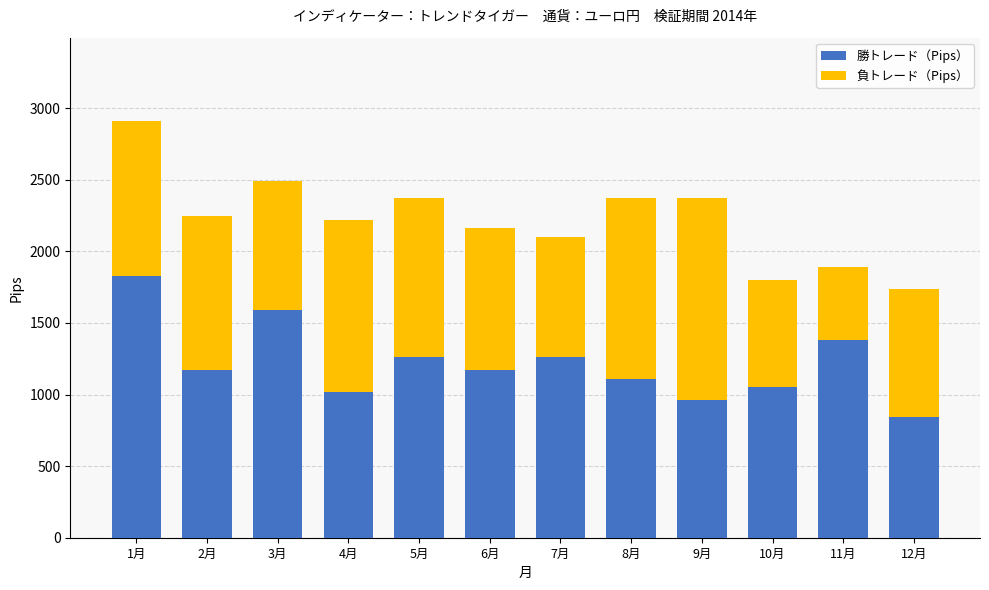

What is the total value across all series at 1月?

2910